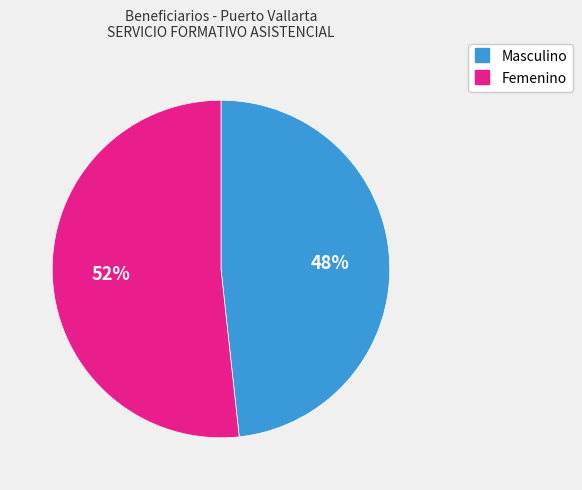

What percentage is the Femenino slice, to the nearest percent?

52%